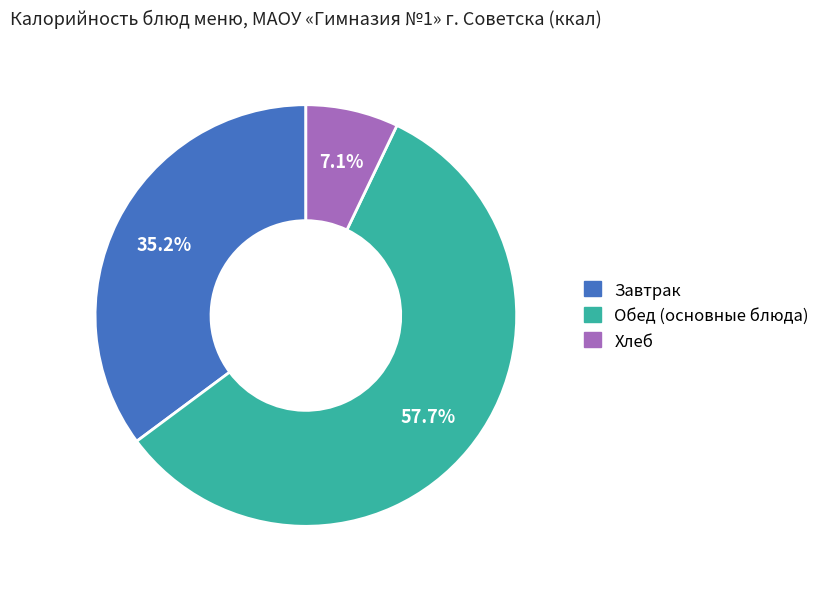

To the nearest percent, what is the difference between the largest and smallest slice percentages?

51%